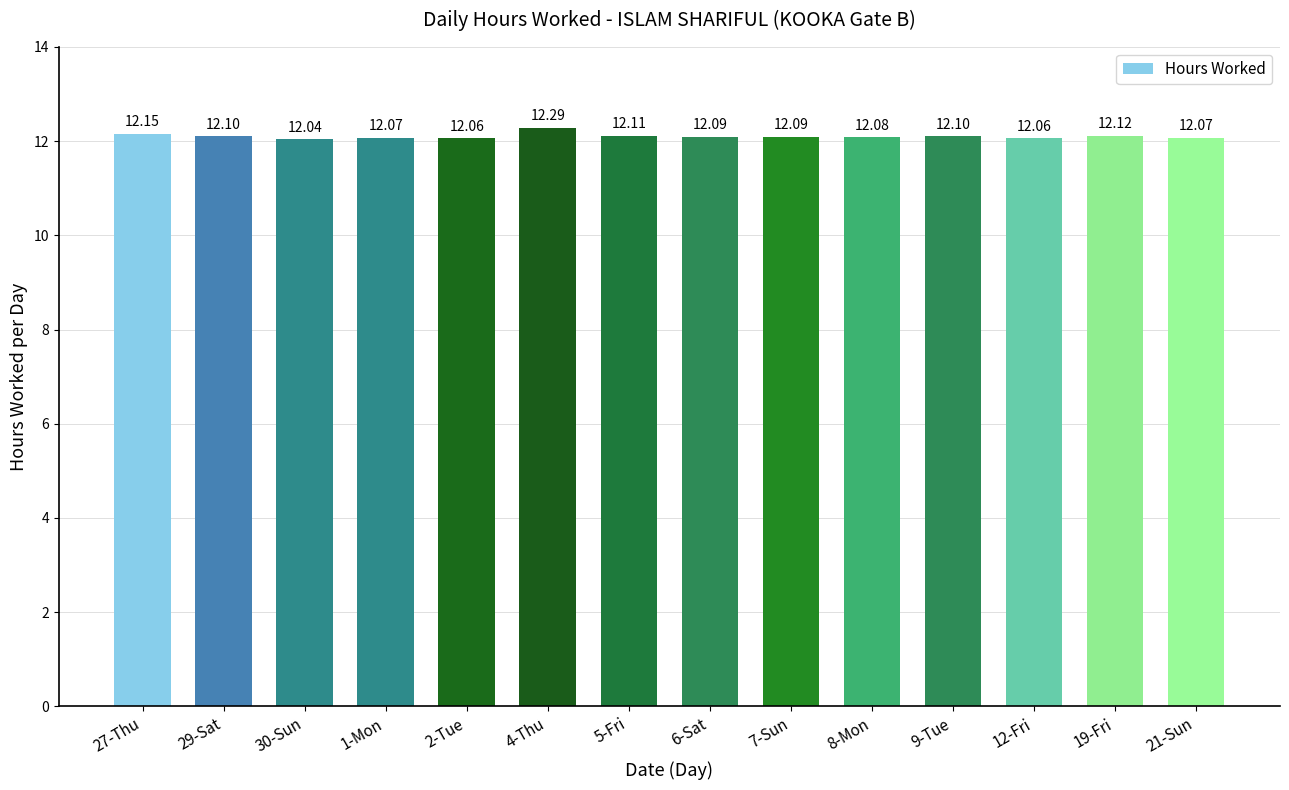

Reading left to right, list all the values displayed in this chart.

27-Thu=12.2	29-Sat=12.1	30-Sun=12.0	1-Mon=12.1	2-Tue=12.1	4-Thu=12.3	5-Fri=12.1	6-Sat=12.1	7-Sun=12.1	8-Mon=12.1	9-Tue=12.1	12-Fri=12.1	19-Fri=12.1	21-Sun=12.1